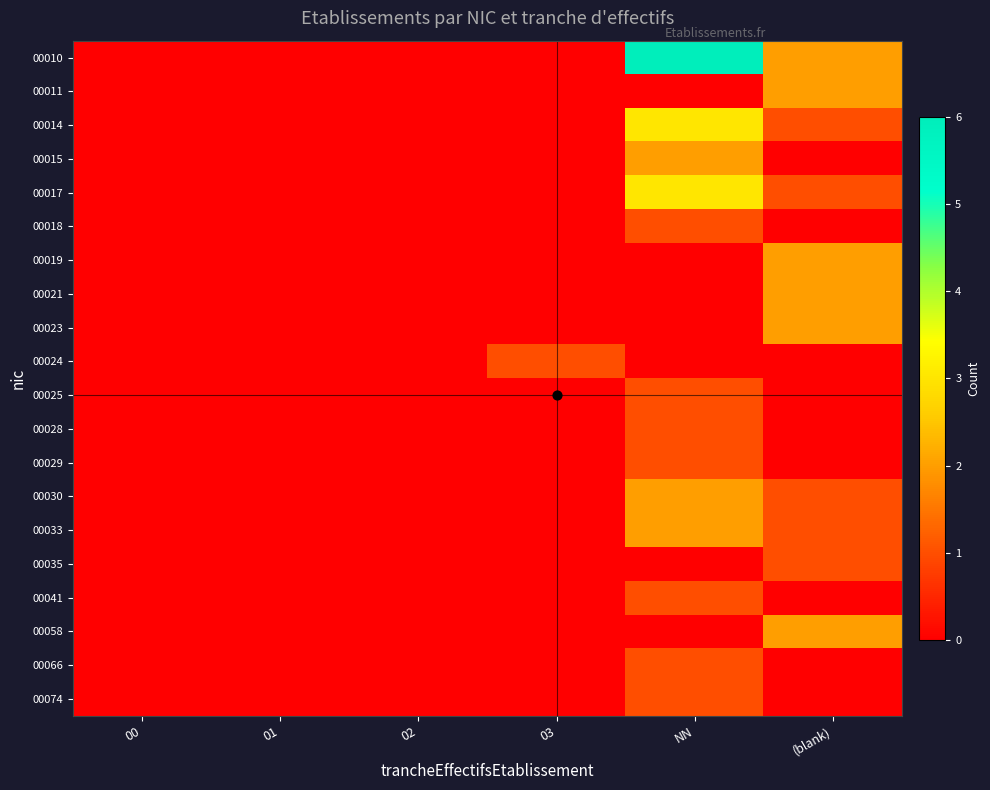

List the series in order of their peak value, highest first.

00010, 00014, 00017, 00011, 00015, 00019, 00021, 00023, 00030, 00033, 00058, 00018, 00024, 00025, 00028, 00029, 00035, 00041, 00066, 00074